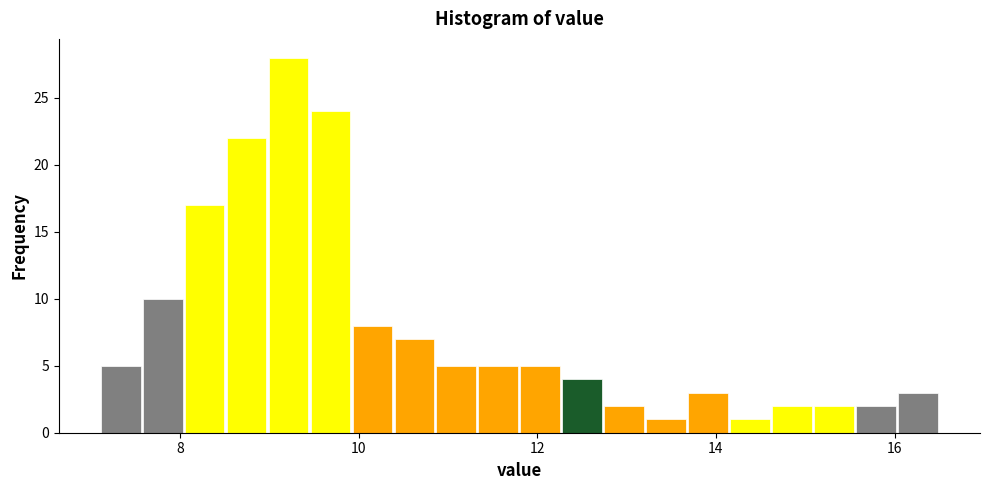

Around what value on the x-axis is the tallest bar? Give the approximate position of its centre, as read against the axis.

9.2